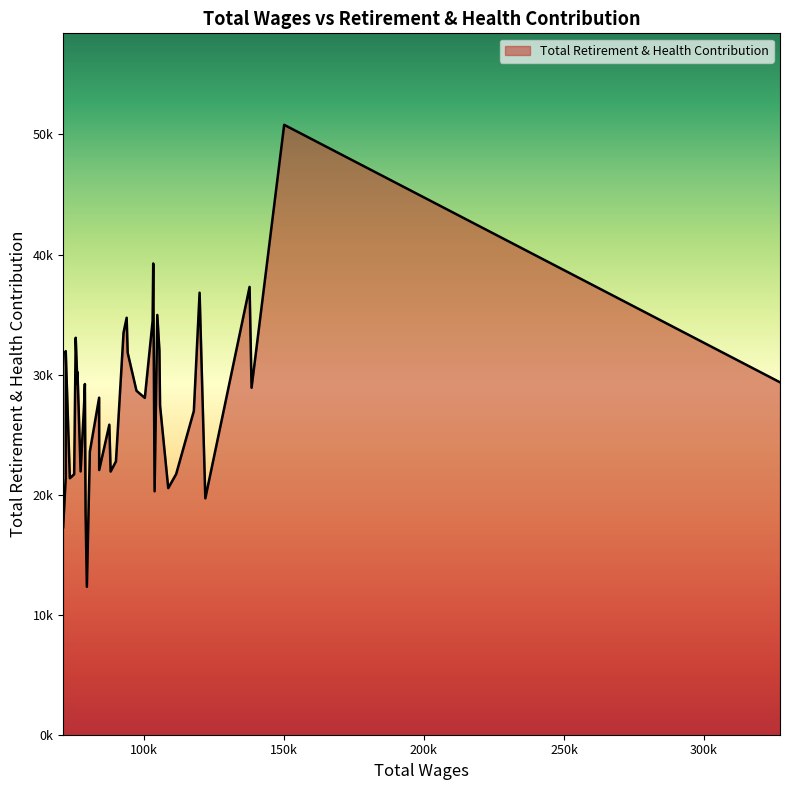

List the labels in order of value, smallest first.

26, 39, 27, 4, 12, 8, 38, 35, 34, 7, 21, 30, 23, 20, 25, 22, 6, 29, 9, 15, 24, 16, 37, 2, 28, 32, 0, 31, 17, 36, 10, 33, 19, 14, 18, 11, 5, 3, 13, 1